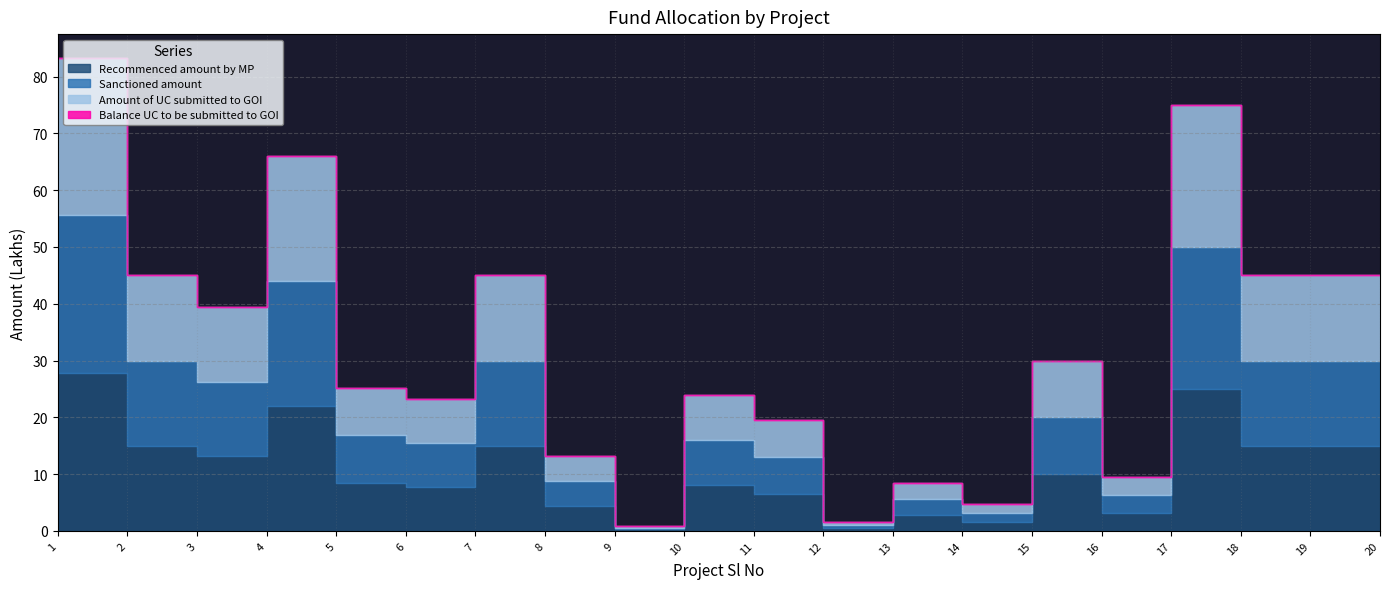

Is the value of Sanctioned amount at 2 greater than the value of Amount of UC submitted to GOI at 14?

Yes